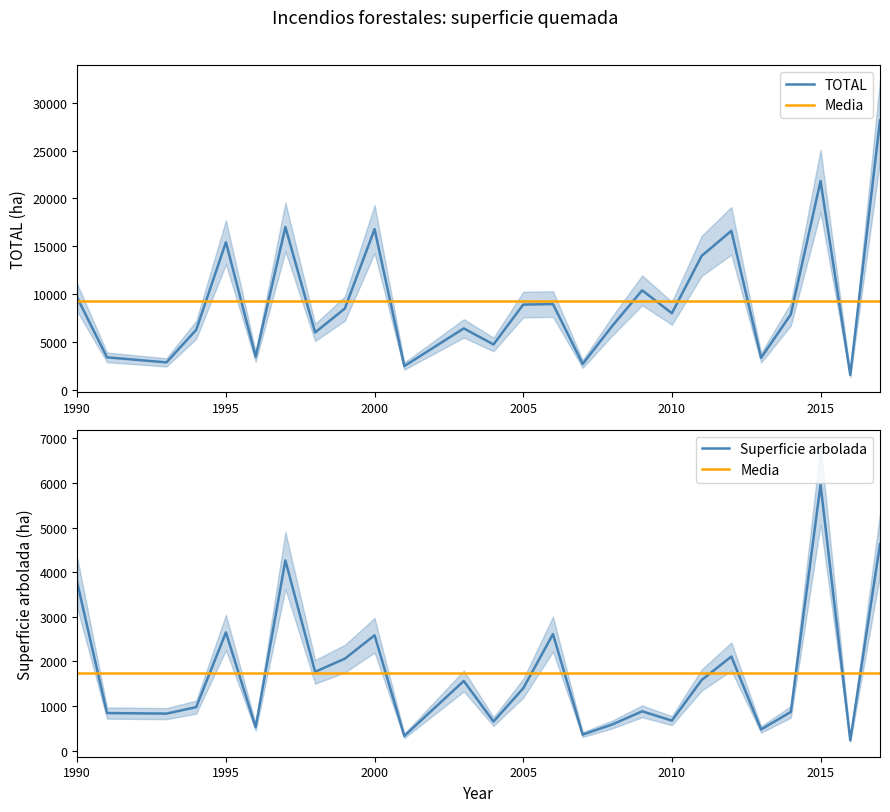

What is the maximum value for TOTAL?

28181.7